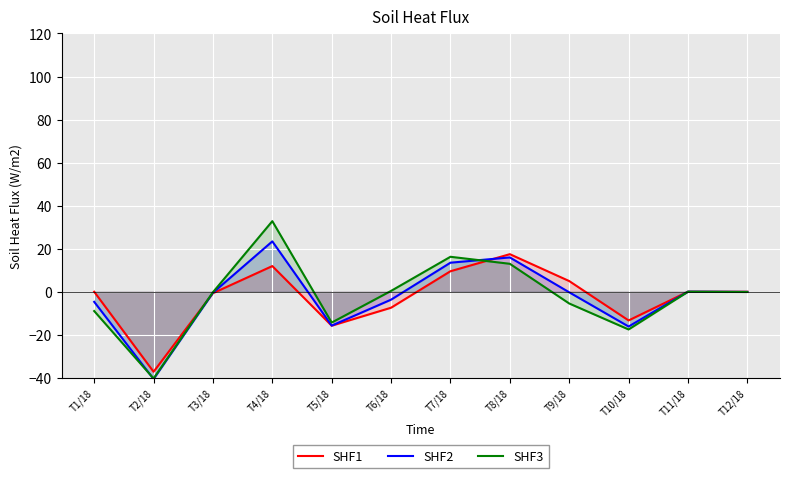

What position from the right is T6/18?

7